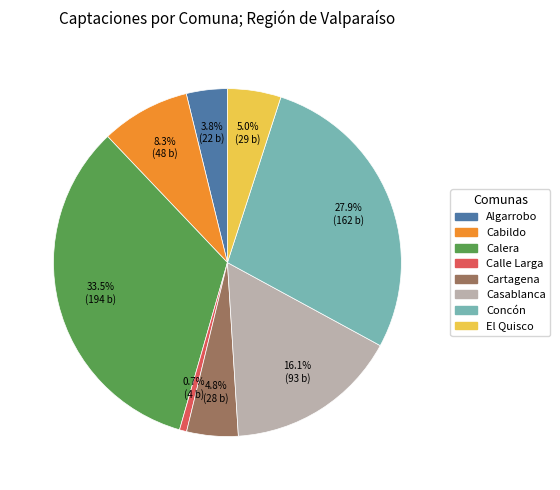

Is Concón the majority of the pie?

No